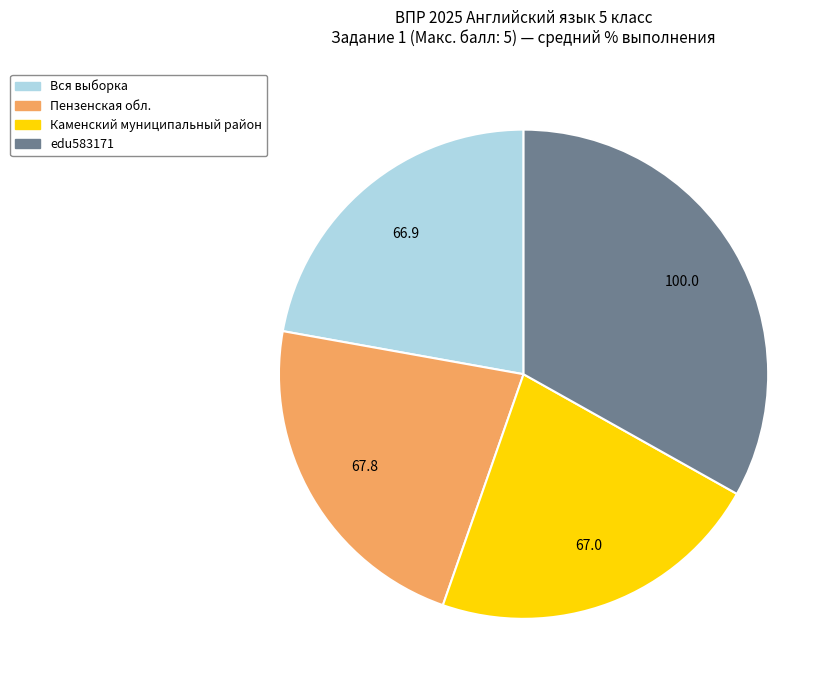

Is the sum of Пензенская обл. and Каменский муниципальный район greater than half?

No